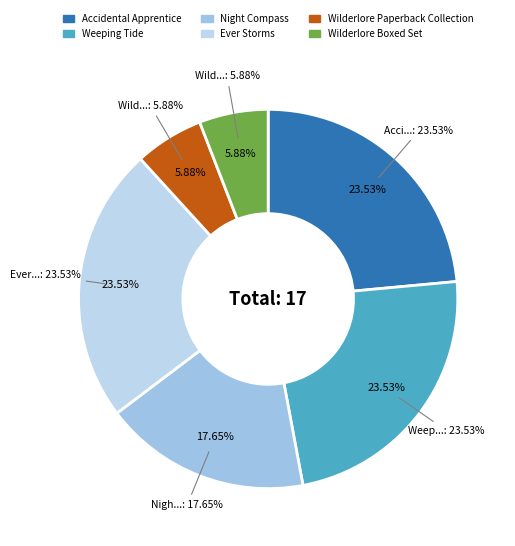

Does Weeping Tide represent more than half of the total?

No